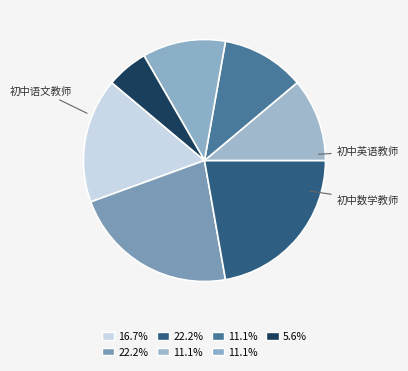

Which category has the biggest portion of the pie?

初中数学教师